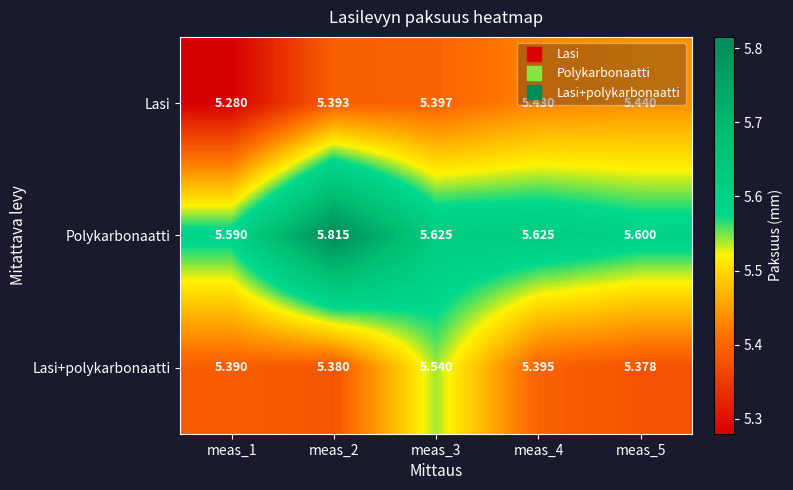

At how many categories does at least one series exceed 5?

5